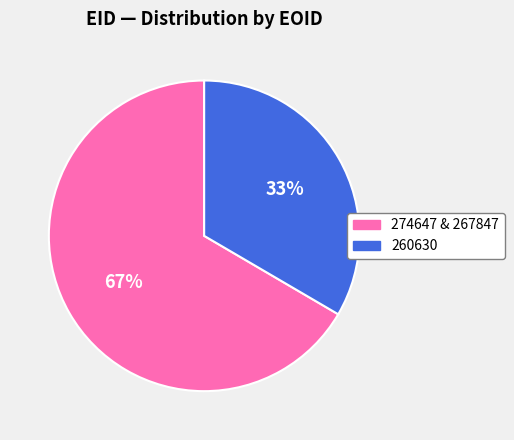

To the nearest percent, what is the average slice percentage?

50%